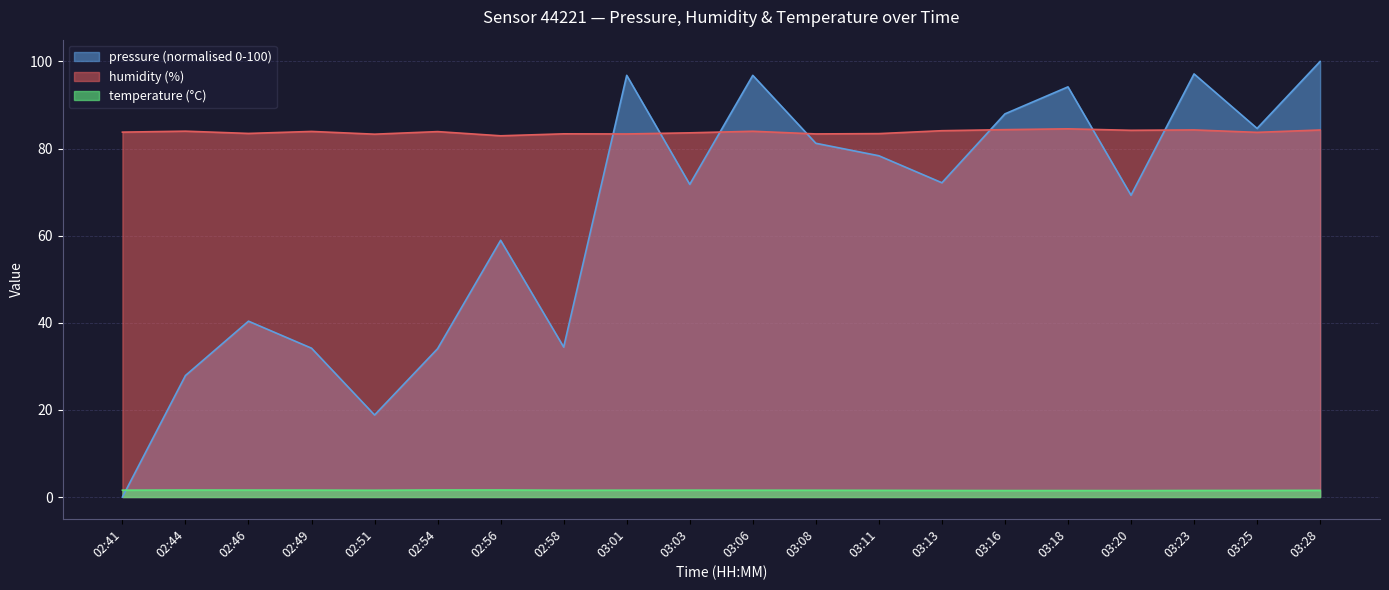

True or false: temperature and humidity cross at least once.

False